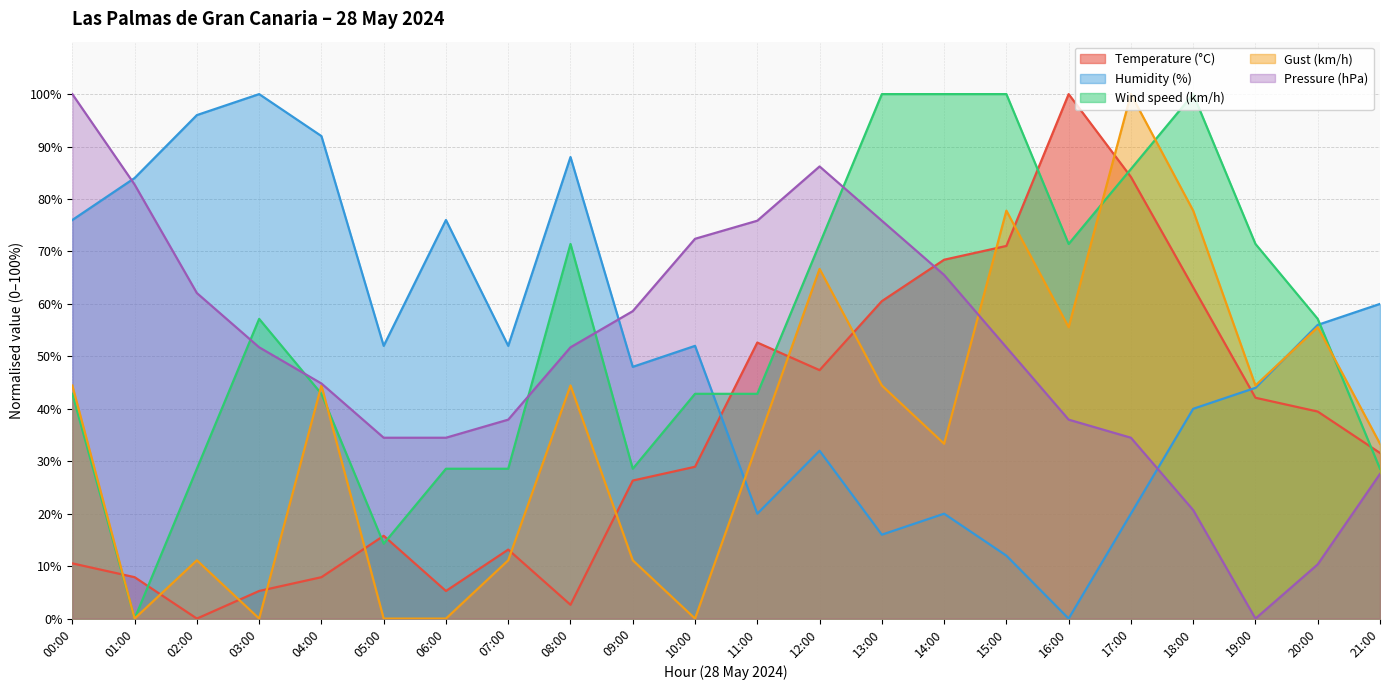

What is the label of the 1st point from the left?

00:00